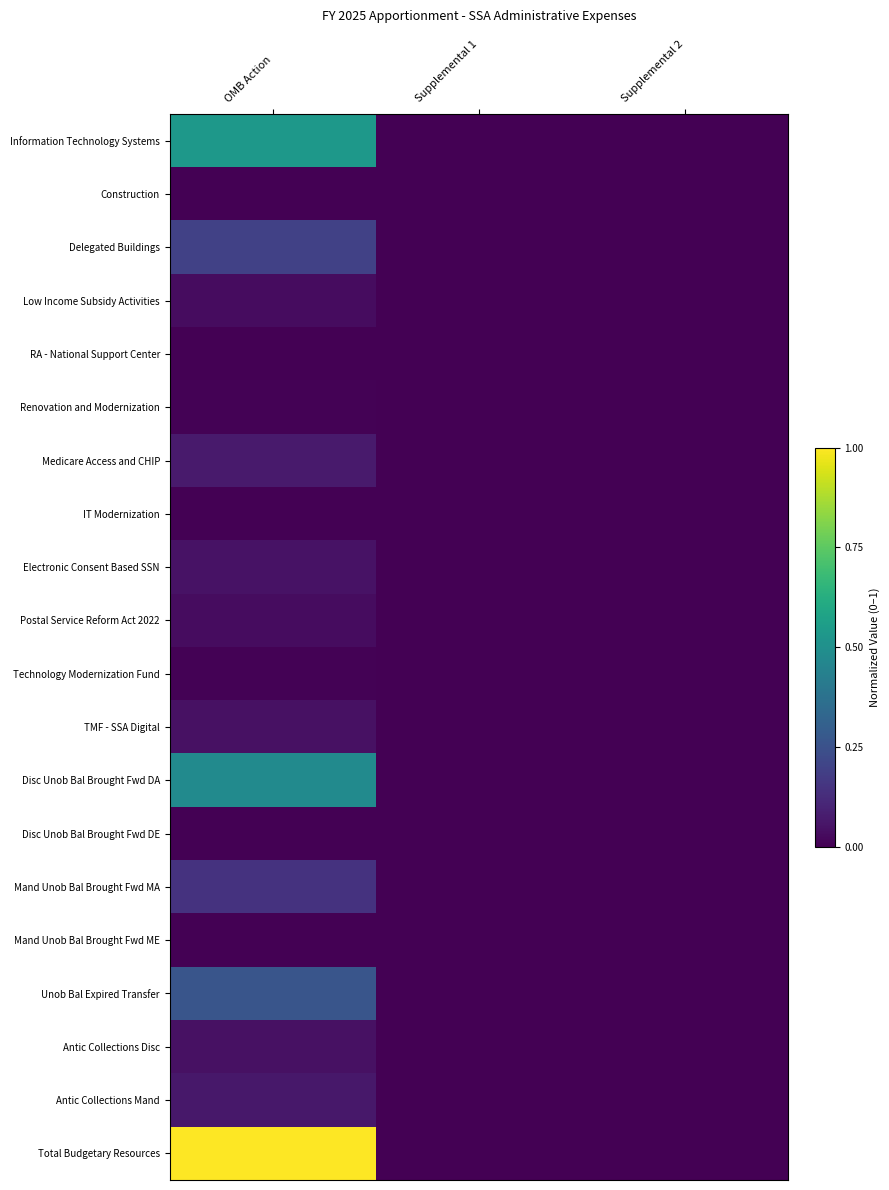

Rank the series by their maximum value, from highest to lowest.

Total Budgetary Resources, Information Technology Systems, Disc Unob Bal Brought Fwd DA, Unob Bal Expired Transfer, Delegated Buildings, Mand Unob Bal Brought Fwd MA, Medicare Access and CHIP, Antic Collections Mand, Electronic Consent Based SSN, Antic Collections Disc, TMF - SSA Digital, Postal Service Reform Act 2022, Low Income Subsidy Activities, Renovation and Modernization, Technology Modernization Fund, Construction, IT Modernization, RA - National Support Center, Disc Unob Bal Brought Fwd DE, Mand Unob Bal Brought Fwd ME